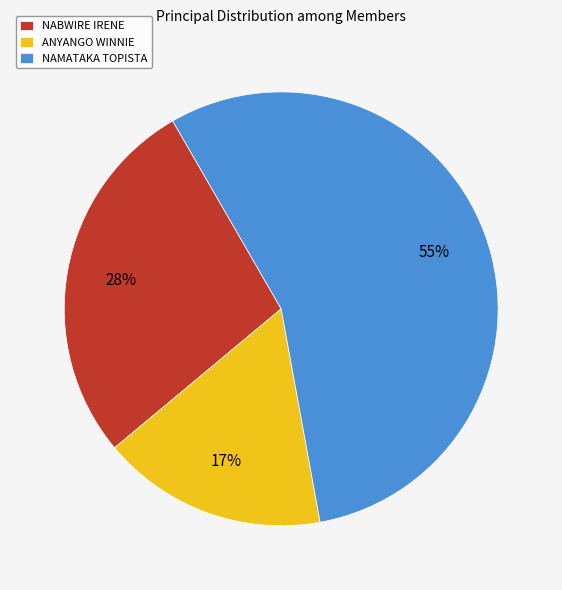

Is there any slice that represents more than half of the pie?

Yes